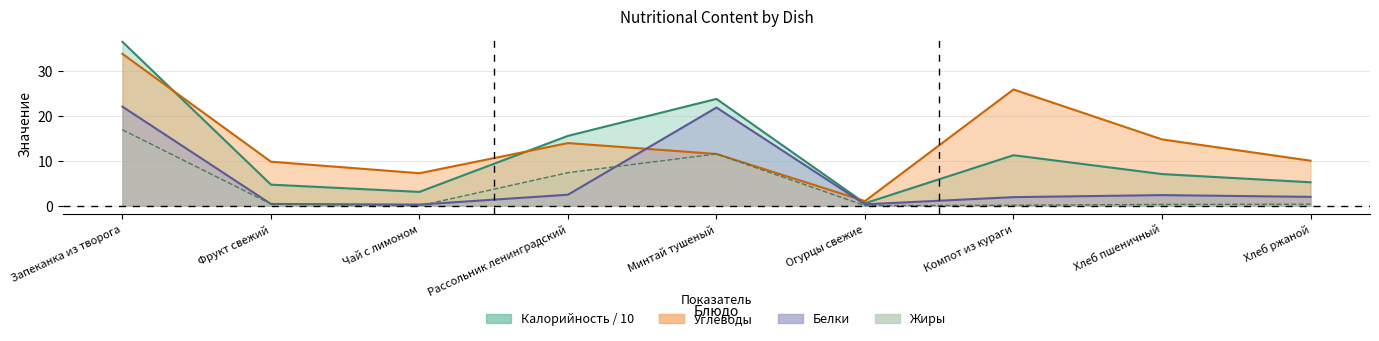

List the series in order of their peak value, highest first.

Калорийность, Углеводы, Белки, Жиры